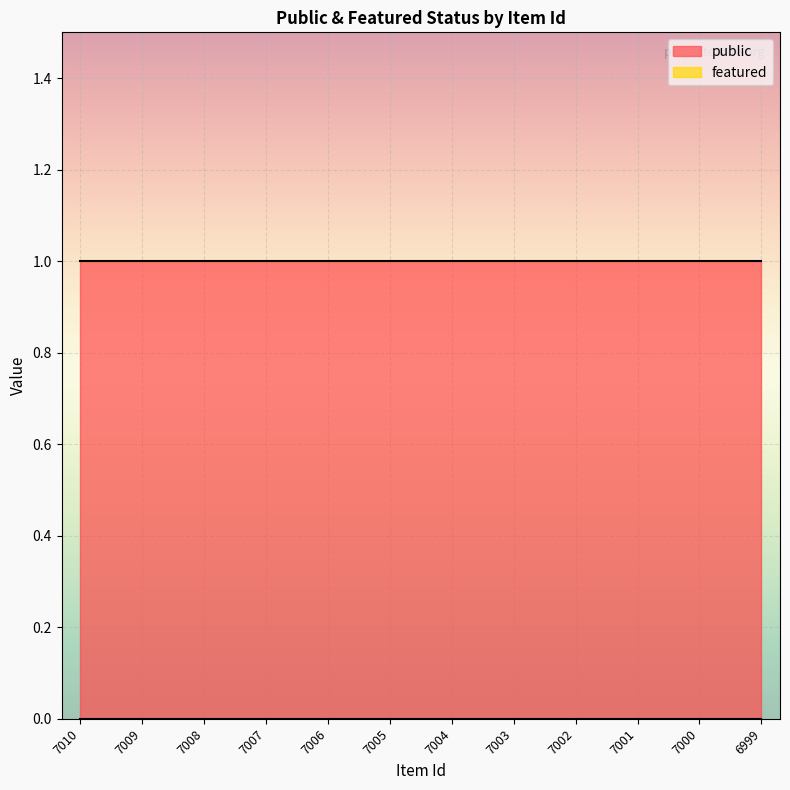

Rank the categories by public value from lowest to highest.

7010, 7009, 7008, 7007, 7006, 7005, 7004, 7003, 7002, 7001, 7000, 6999